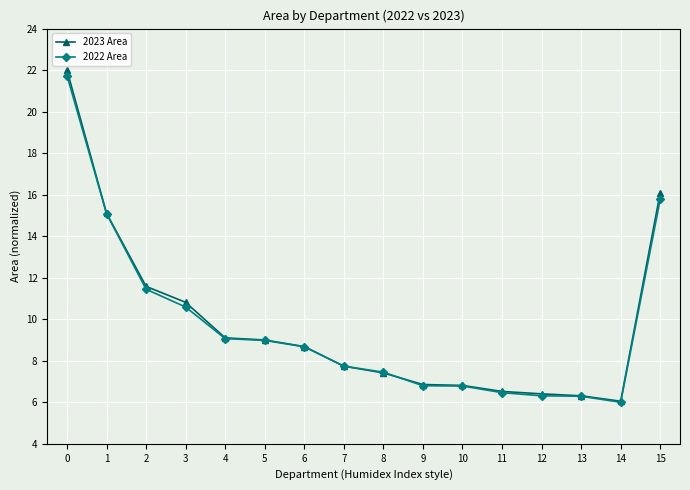

Which series has the widest spread of values?

2023 Area